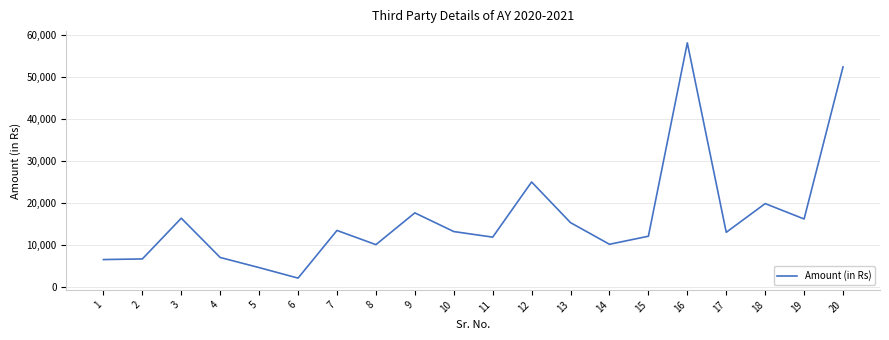

What is the approximate value at 8, to the nearest 100?

10100